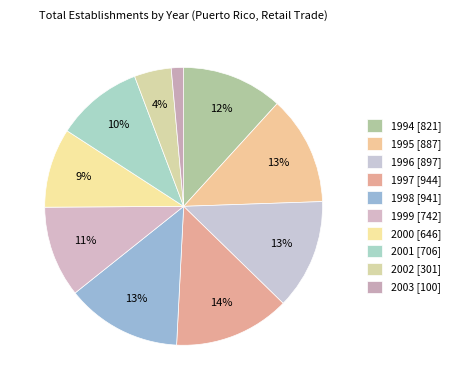

Do 2001 and 1995 together represent more than half of the pie?

No